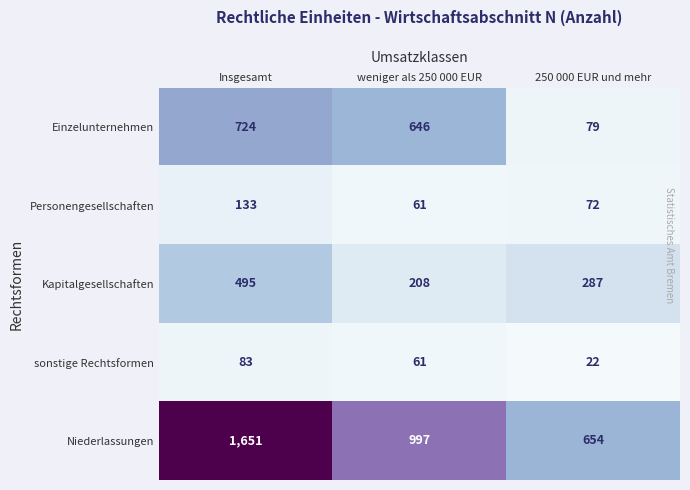

What is the difference between the highest and lowest values at 250 000 EUR und mehr?

632